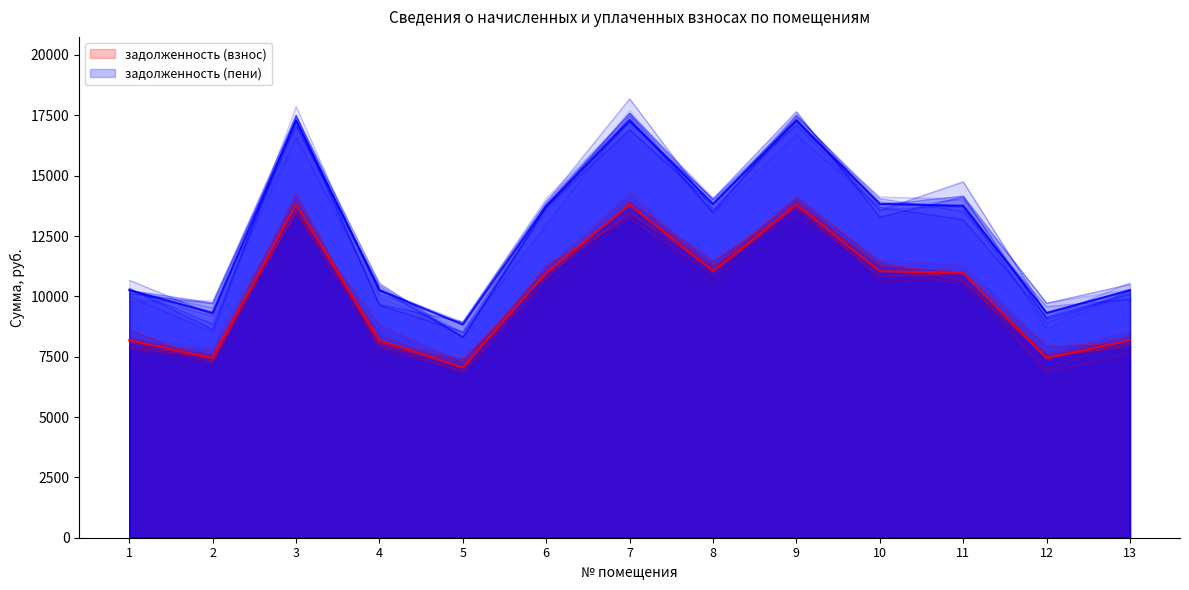

Which series has the largest total across all categories?

задолженность (пени)